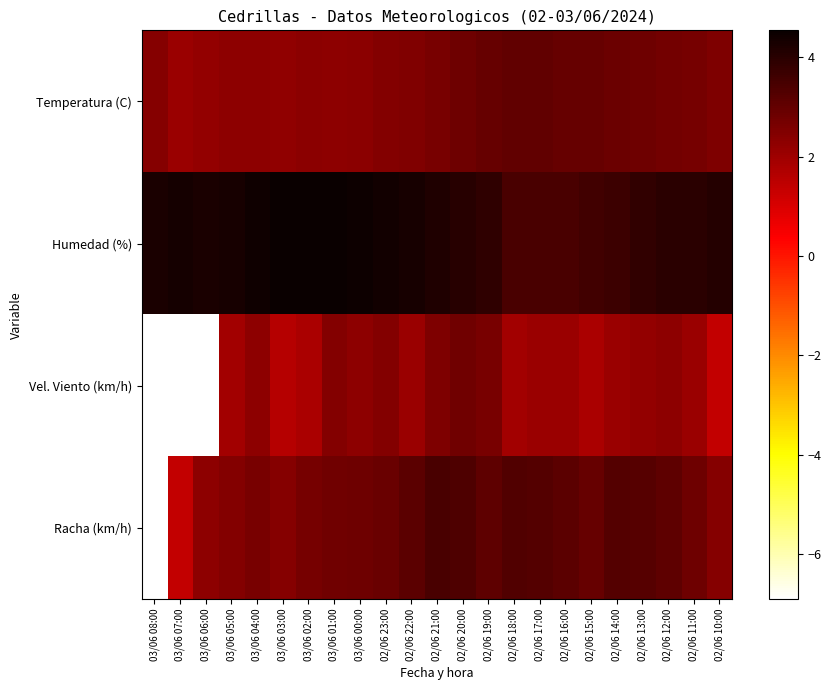

Which has a higher value, 02/06 15:00 or 03/06 00:00?

02/06 15:00